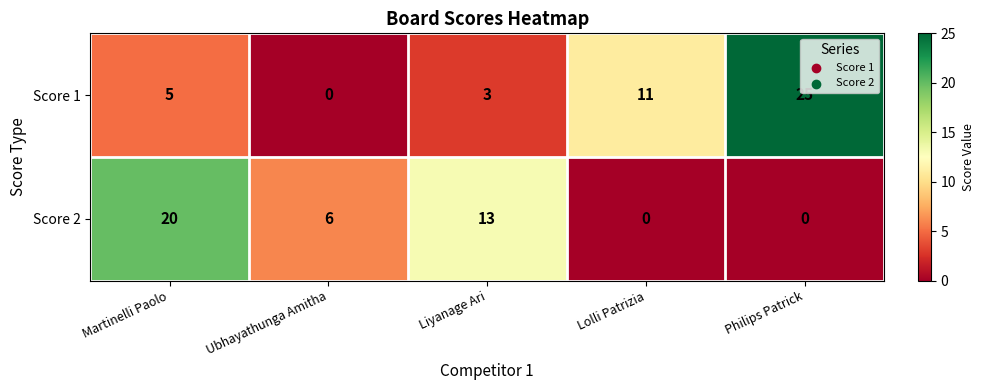

Which series has the largest total across all categories?

Score 1